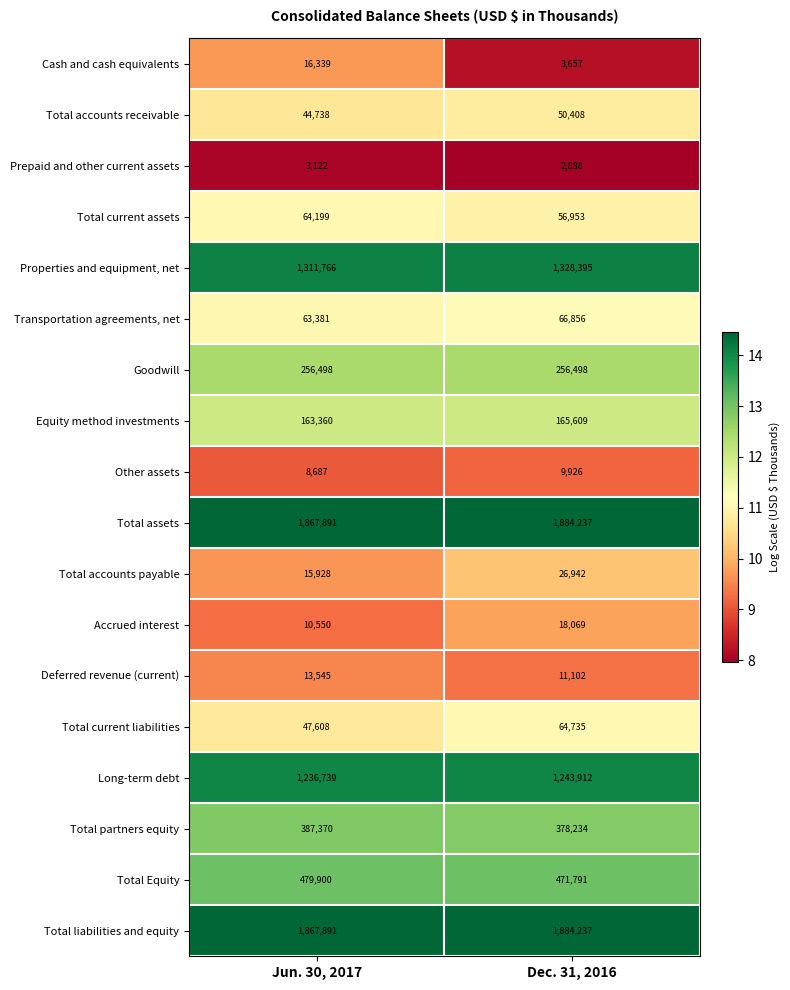

The Total liabilities and equity series shows 2649887 at Jun. 30, 2017. True or false?

False